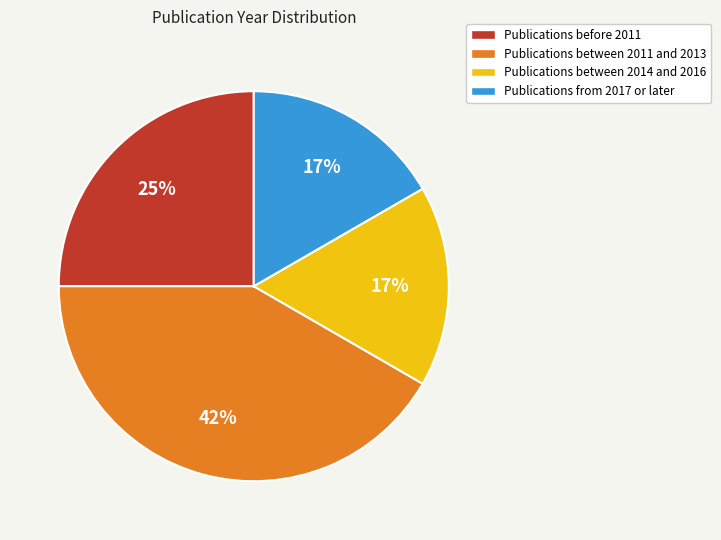

To the nearest percent, what is the difference between the Publications before 2011 and Publications between 2011 and 2013 slice percentages?

17%